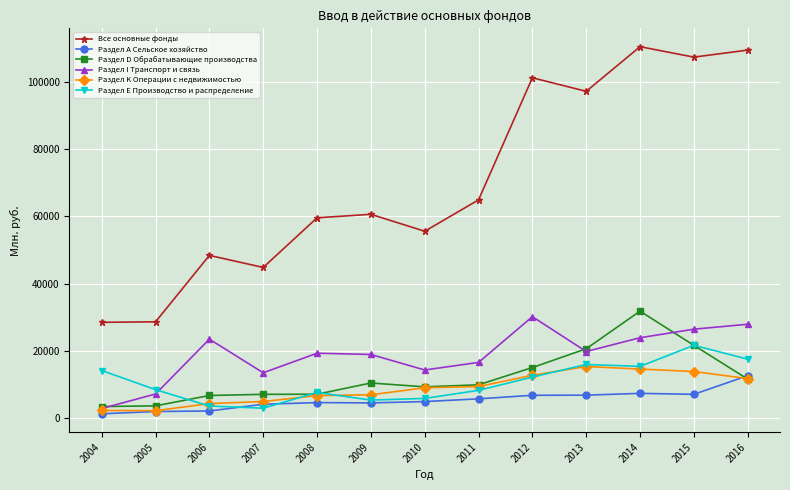

What is the value of the Все основные фонды point at the 1st from the left?

28535